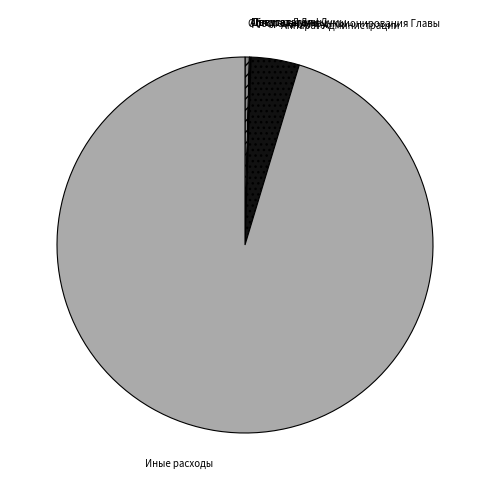

Do Обеспечение функционирования Главы and Аппарат Администрации together represent more than half of the pie?

No